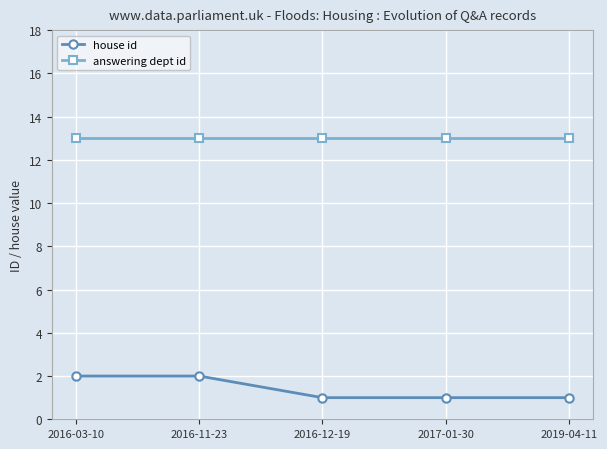

True or false: house id and answering dept id cross at least once.

False